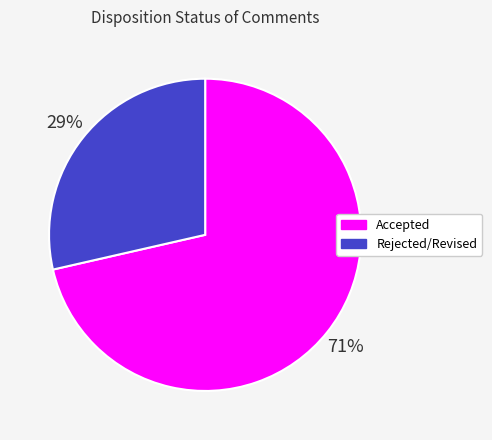

To the nearest percent, what percentage of the pie is Rejected/Revised?

29%